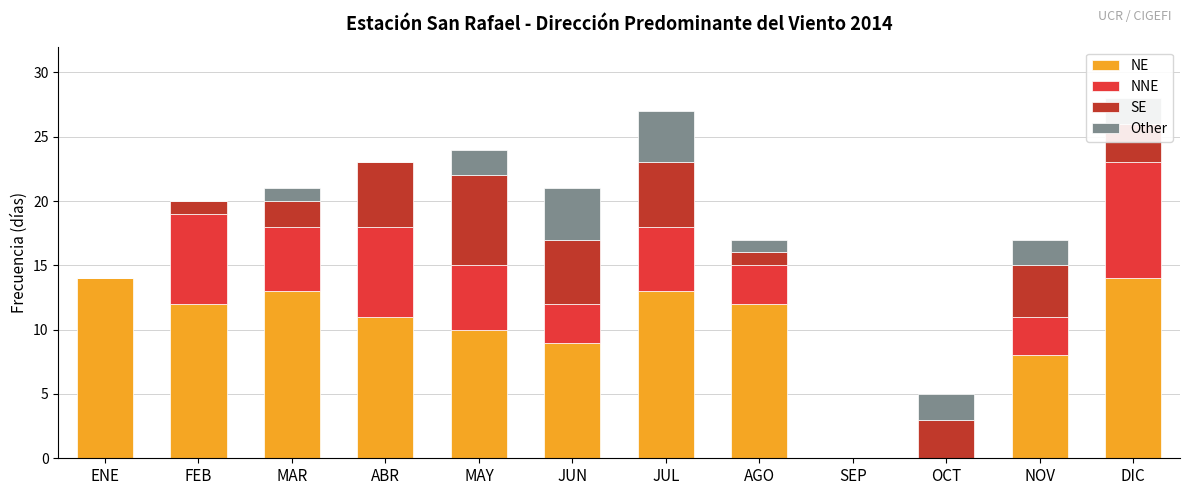

What is the sum of the NE values at DIC and AGO?

26